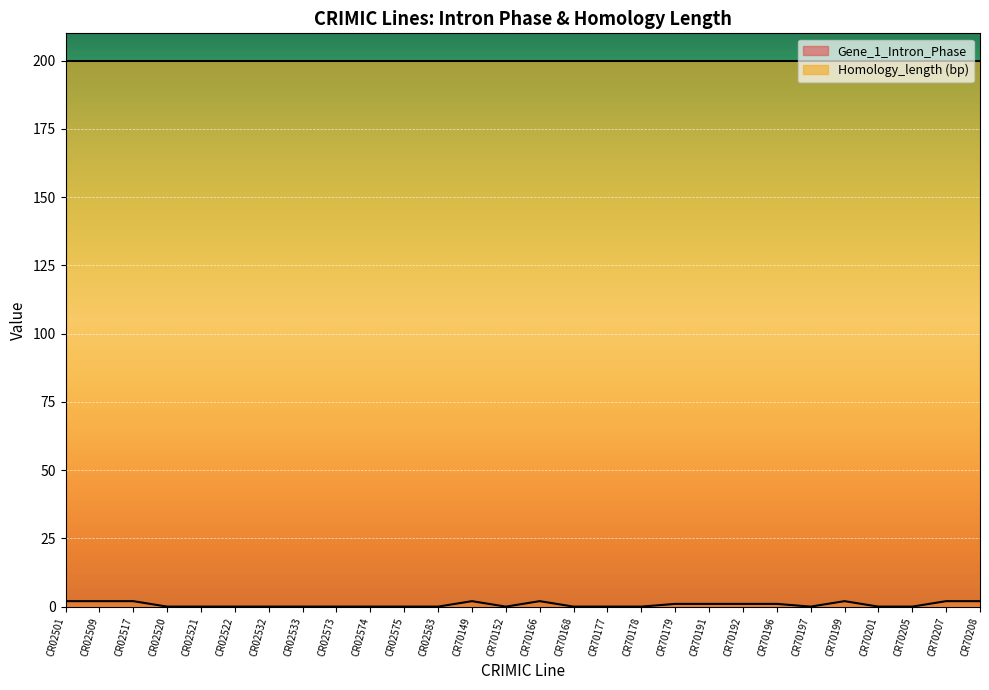

At which category does the chart reach its minimum across all series?

CR02520